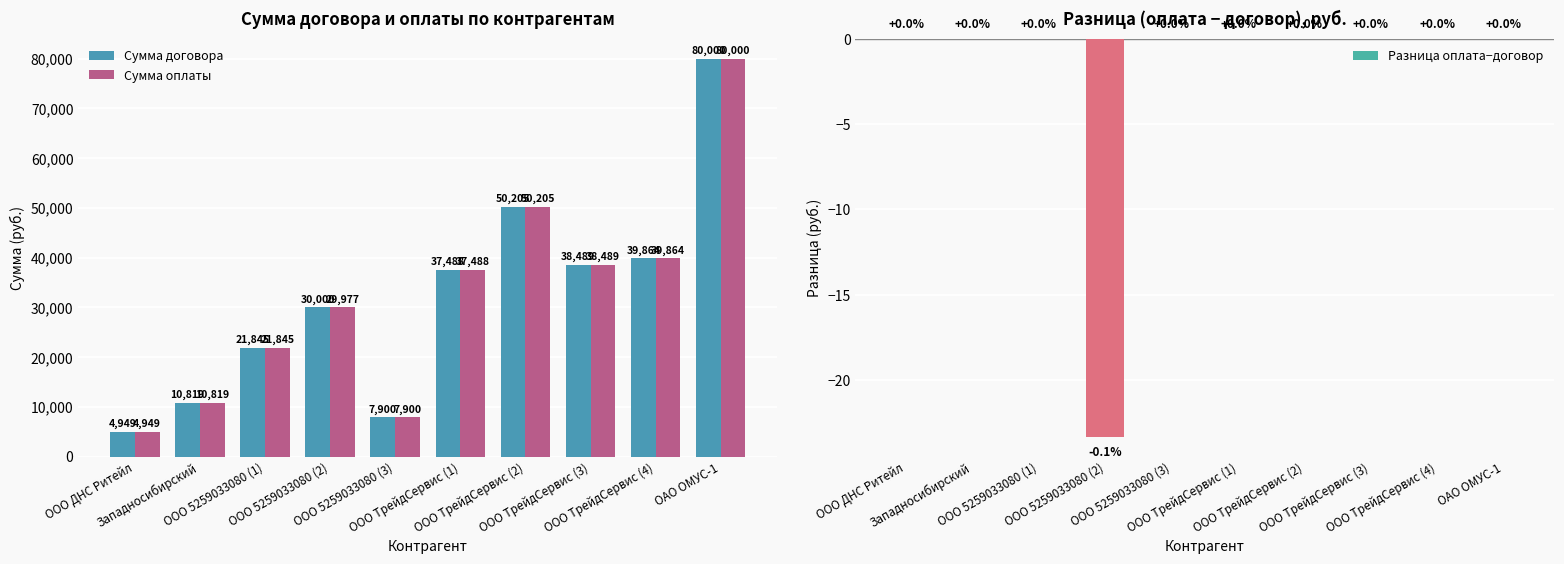

Is the value of Сумма оплаты at ООО ДНС Ритейл greater than the value of Сумма договора at ООО ДНС Ритейл?

No